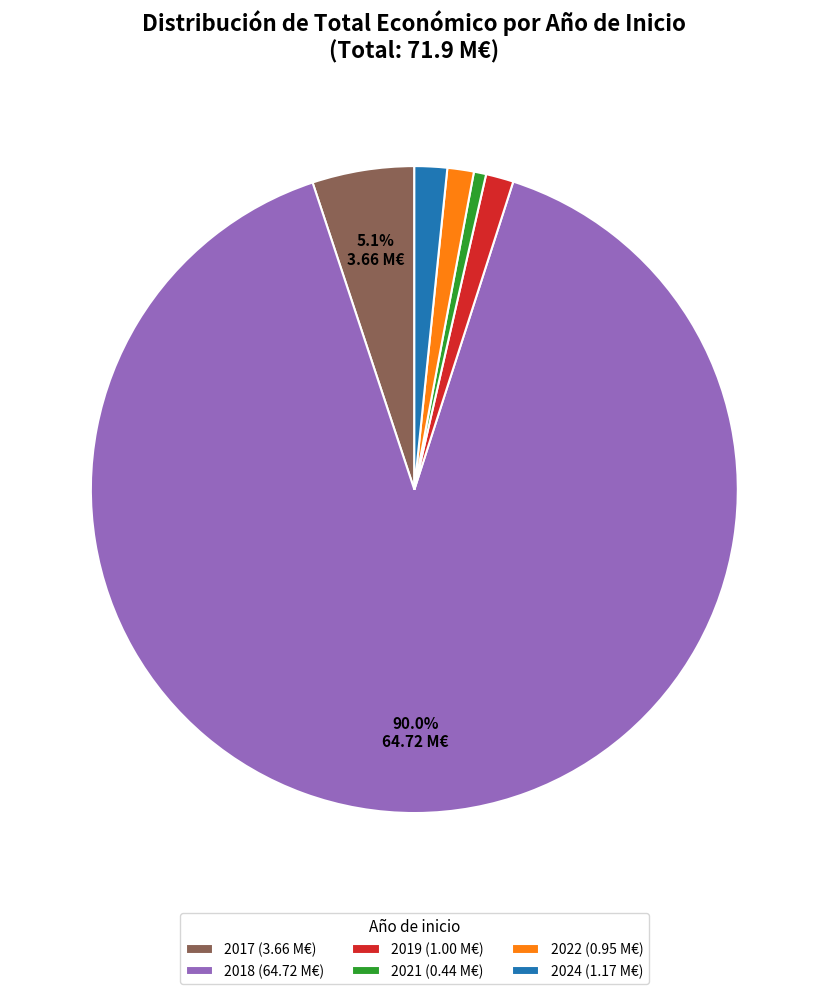

Does 2018 (64.72 M€) account for over 50% of the chart?

Yes